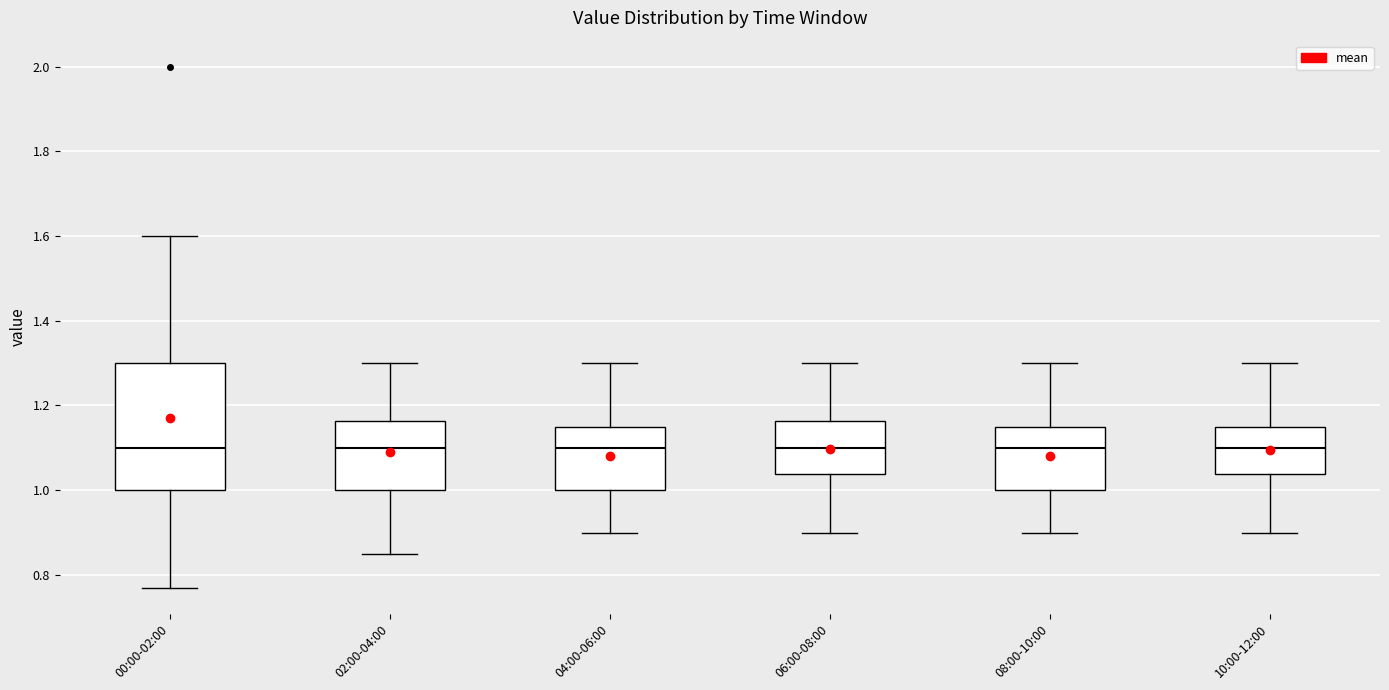

Where does the upper whisker of the box for 06:00-08:00 end on the y-axis? The values are not printed on the chart, so give them approximately, as read against the axis.

1.30